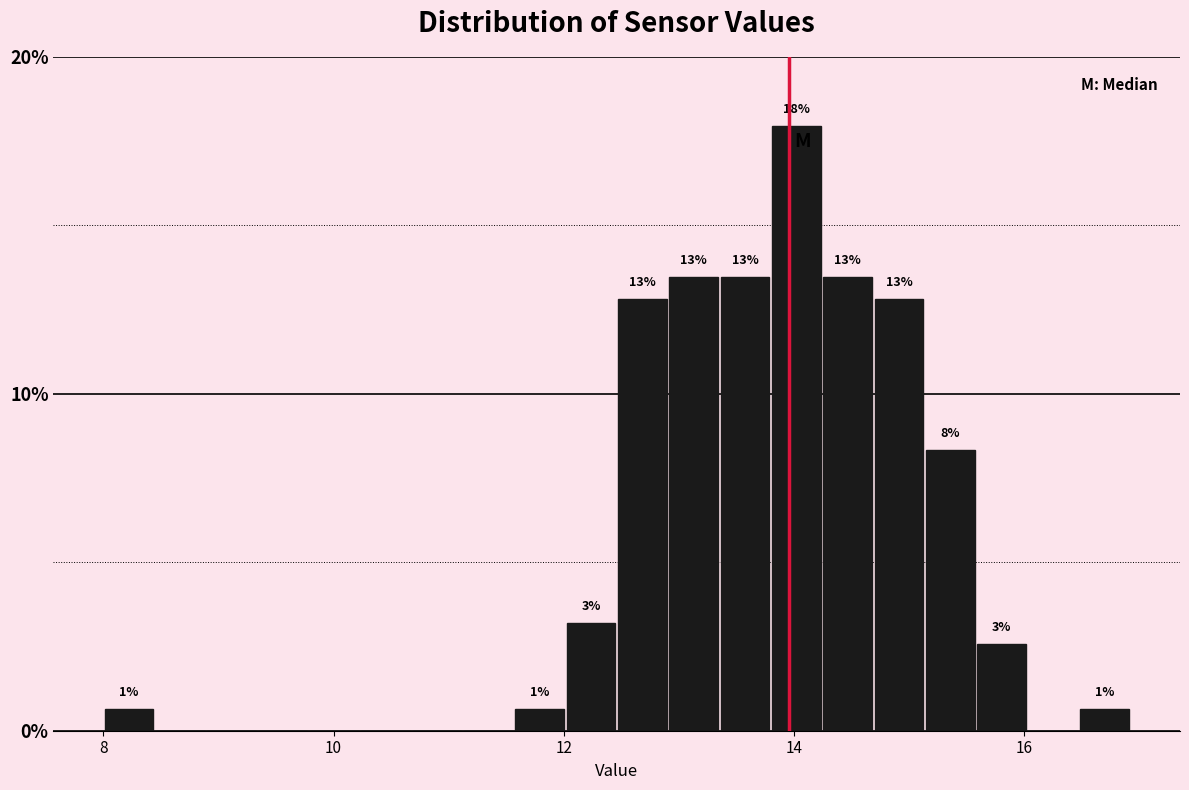

Around what value on the x-axis is the tallest bar? Give the approximate position of its centre, as read against the axis.

14.0